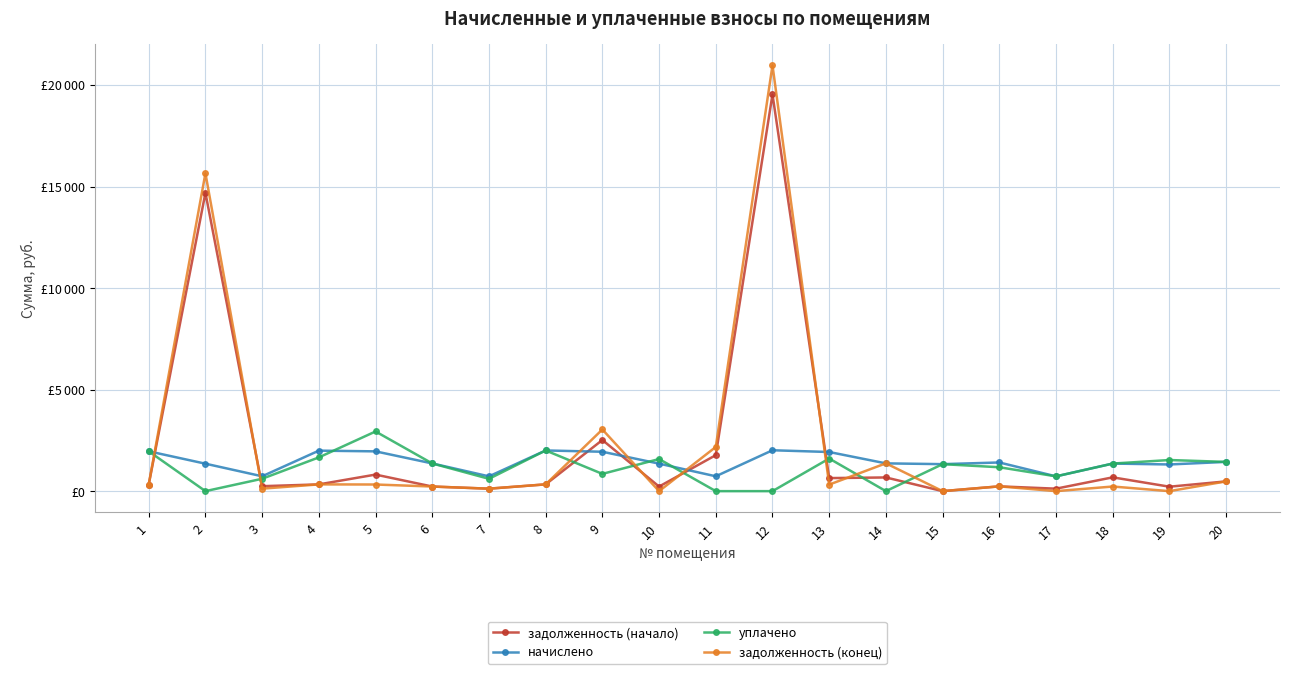

Reading right to left, list all the values displayed in this chart.

задолженность (начало): 480.2	218.9	679.5	121.4	235.3	0.5	674.0	642.4	19536.2	1772.4	225.8	2517.8	333.9	121.4	226.8	815.1	332.3	243.8	14689.4	327.0
начислено: 1440.5	1313.3	1357.9	728.2	1411.9	1329.2	1367.4	1927.1	2012.9	731.4	1354.7	1939.8	2003.4	728.2	1364.2	1958.9	1993.9	731.4	1351.5	1962.1
уплачено: 1440.5	1532.2	1357.9	728.2	1176.6	1329.2	0.0	1605.9	0.0	0.0	1580.5	850.0	2003.4	606.9	1363.7	2938.3	1661.5	609.5	0.0	1962.1
задолженность (конец): 480.2	0.0	227.2	0.0	235.3	0.0	1370.1	322.2	20971.6	2176.4	0.0	3036.6	333.9	121.4	227.4	326.5	332.3	121.9	15653.1	327.0